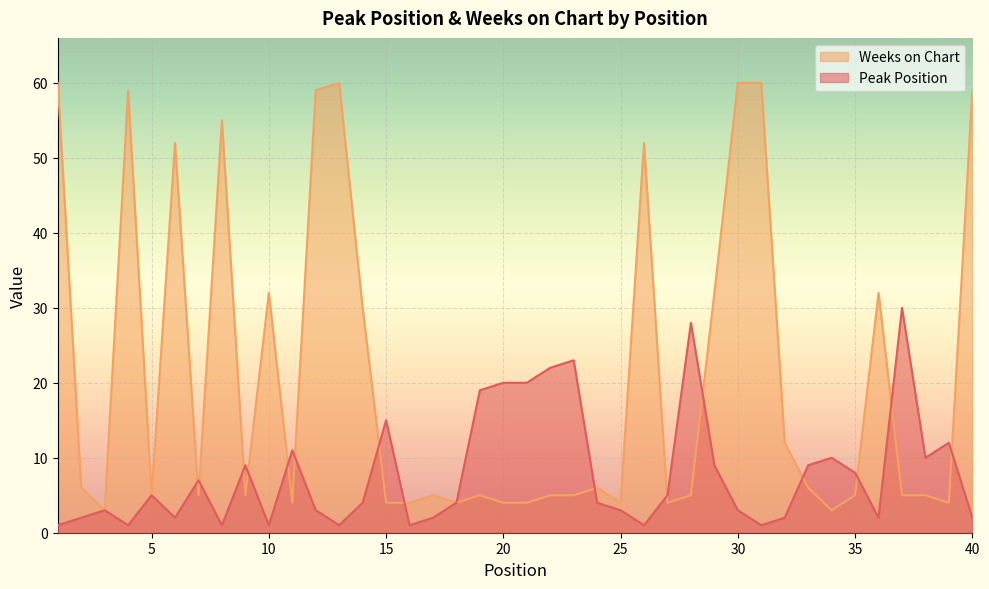

Rank the series by their maximum value, from highest to lowest.

Weeks on Chart, Peak Position